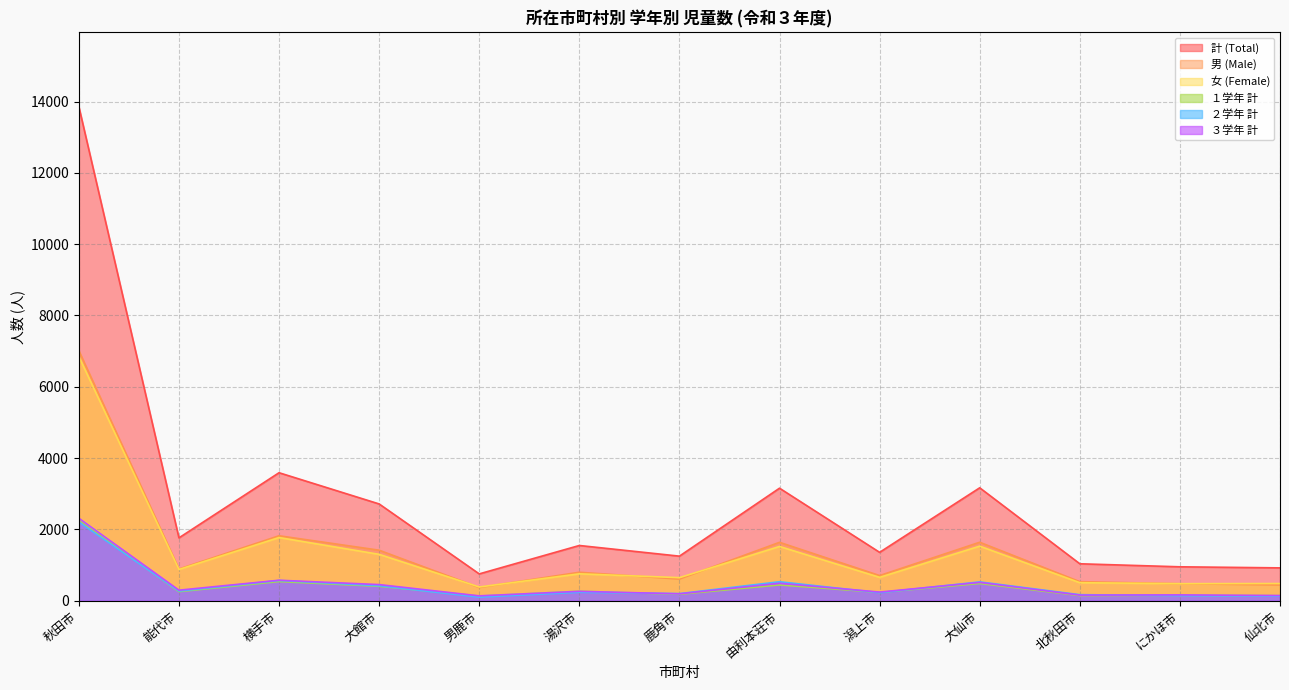

Rank the series by their maximum value, from lowest to highest.

２学年 計, １学年 計, ３学年 計, 女 (Female), 男 (Male), 計 (Total)